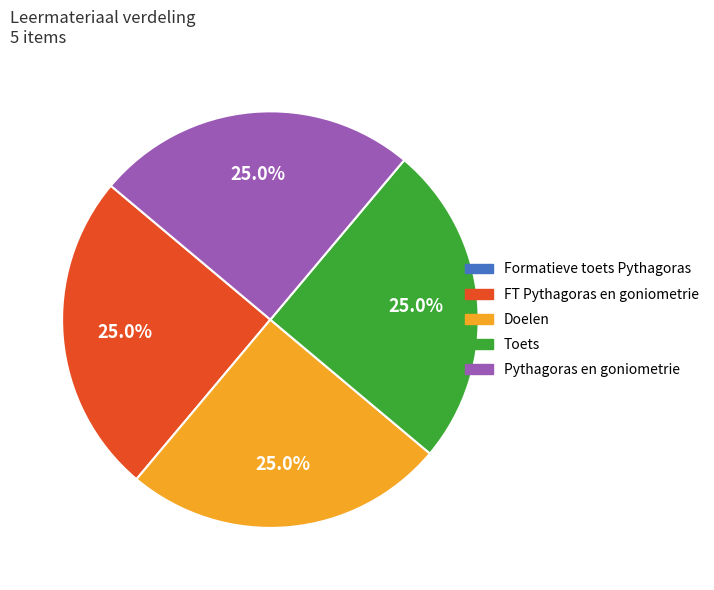

True or false: FT Pythagoras en goniometrie accounts for 25% of the total.

True